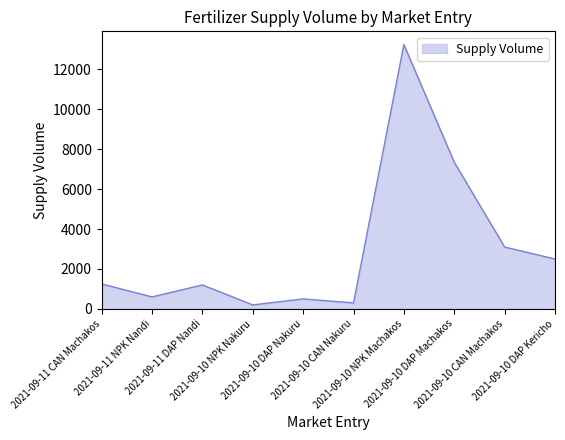

Between 2021-09-10 NPK Nakuru and 2021-09-10 DAP Nakuru, which is larger?

2021-09-10 DAP Nakuru